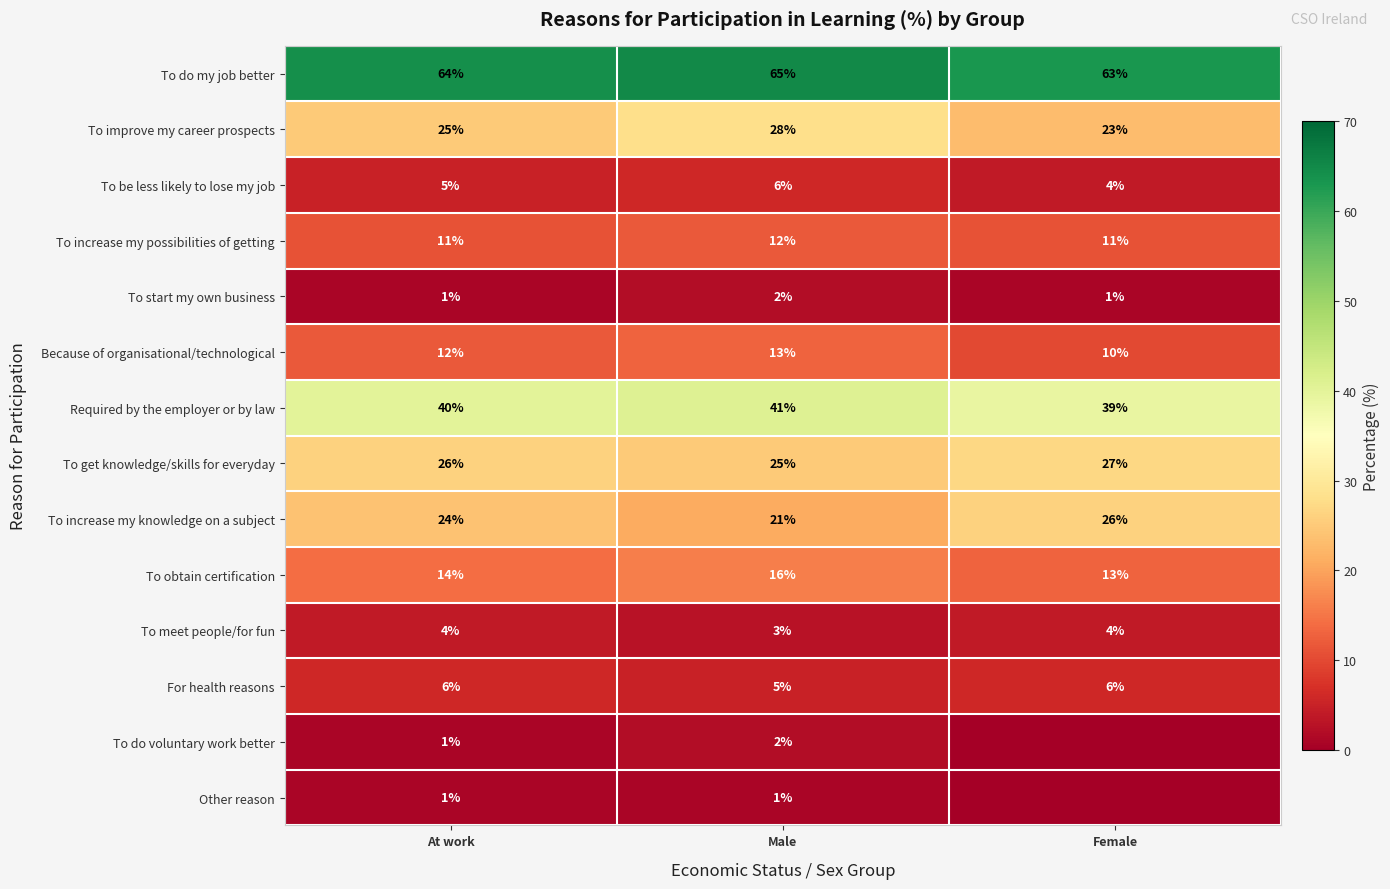

What is the maximum value shown in the chart?

65